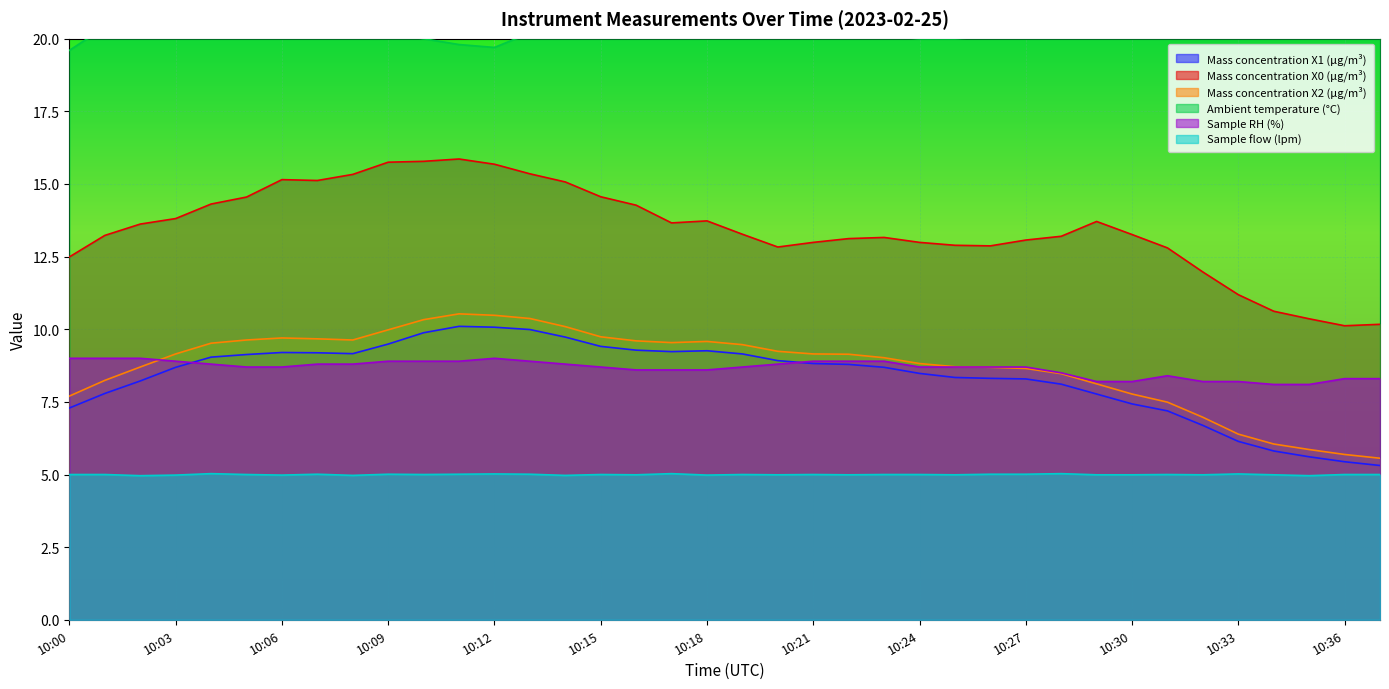

Is the value of Mass concentration X1 (μg/m³) at 10:24 greater than the value of Sample flow (lpm) at 10:29?

Yes